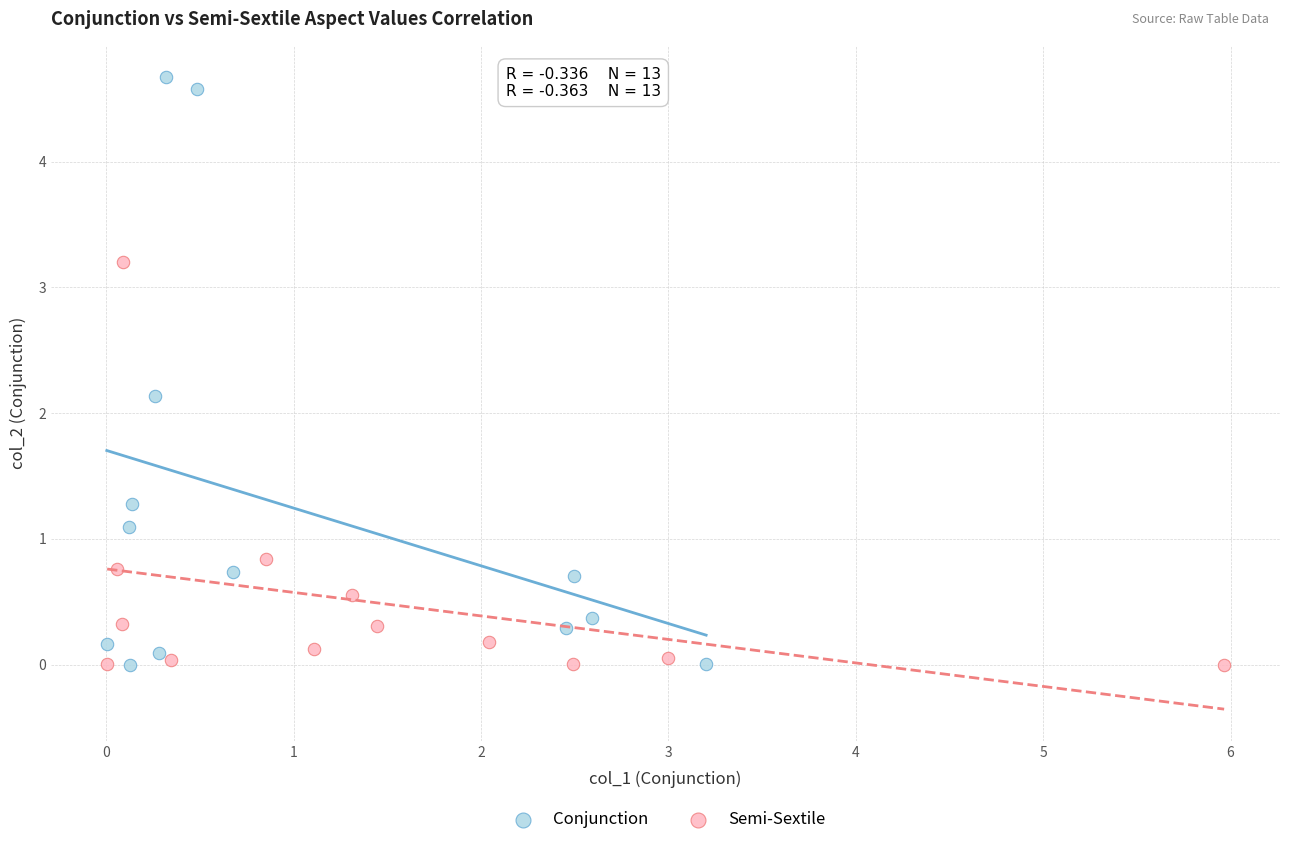

Which series reaches the maximum Y coordinate?

Conjunction